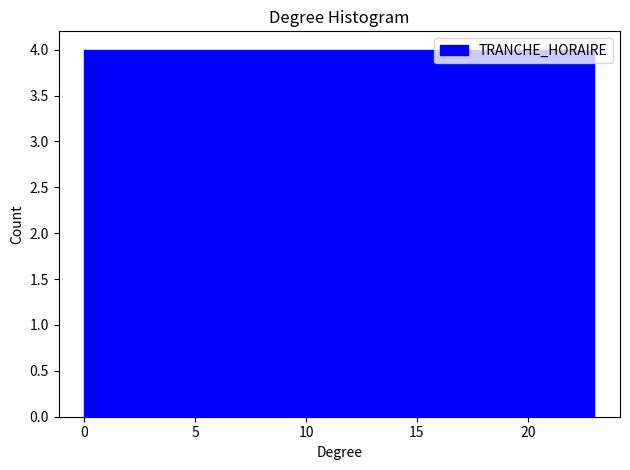

Reading left to right, list every bar in this chart as the range it spans on the x-axis followed by its height. Neither the bar edges nor the heights are printed on the chart, so give them approximately, as read against the axes.

0.0 to 4.0: 4
4.0 to 7.5: 4
7.5 to 11.5: 4
11.5 to 15.5: 4
15.5 to 19.0: 4
19.0 to 23.0: 4